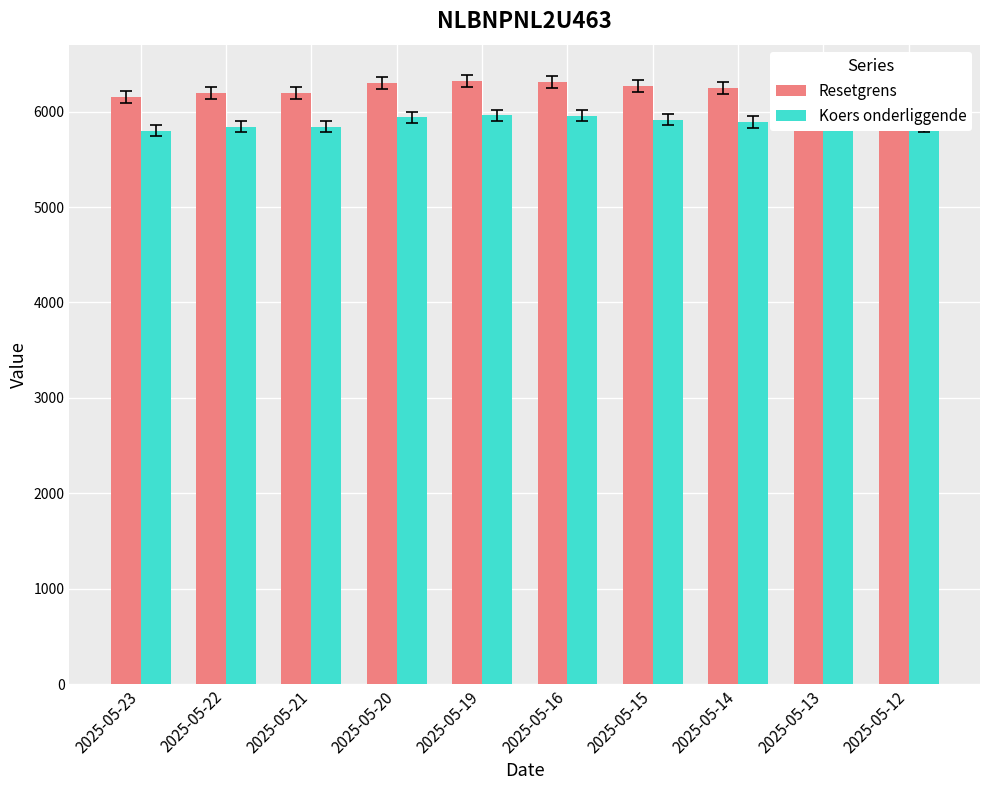

What is the difference between the highest and lowest values at 2025-05-20?

356.3